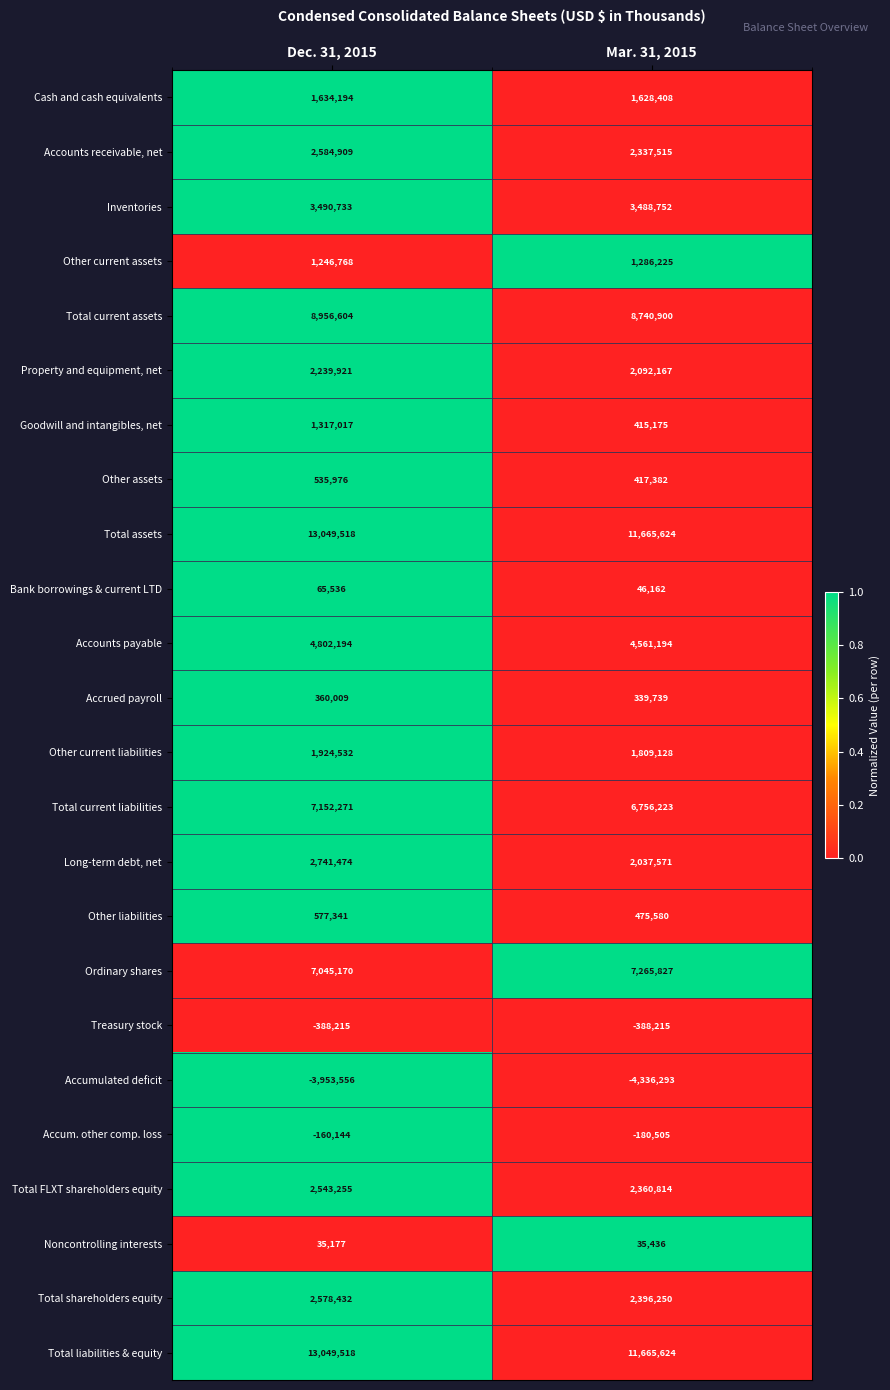

At which category is the sum across all series the highest?

Dec. 31, 2015